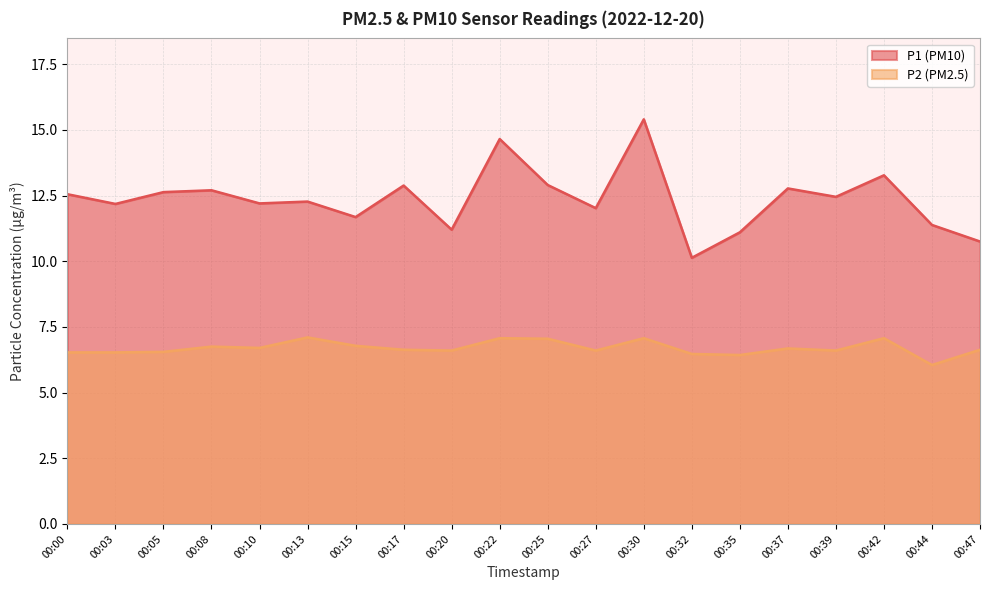

True or false: P1 and P2 cross at least once.

False